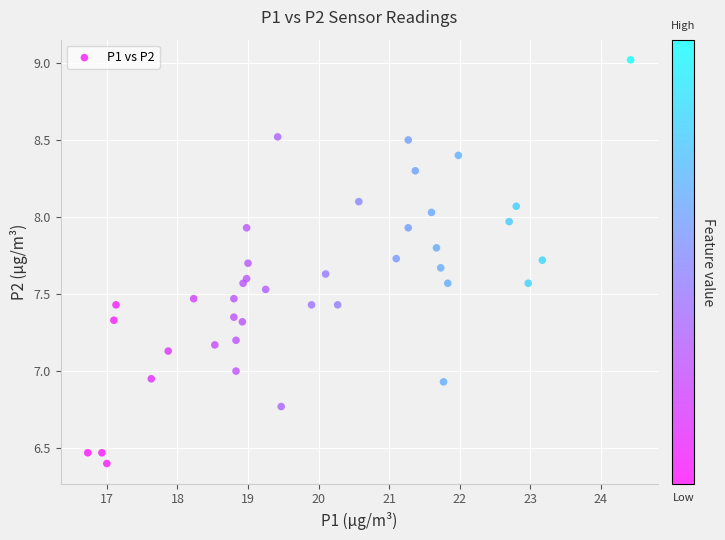

What is the range of Y values (max minus min)?

2.6